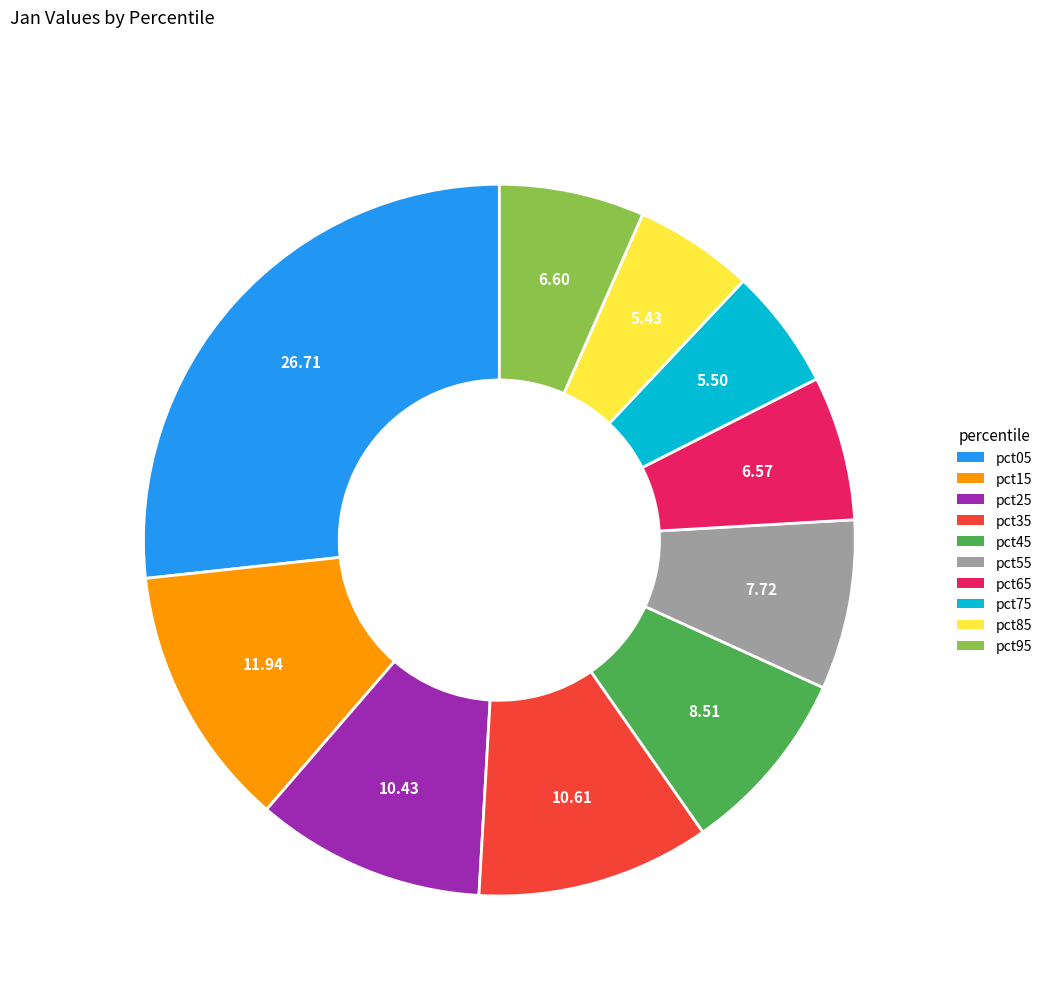

Which slice is the largest?

pct05